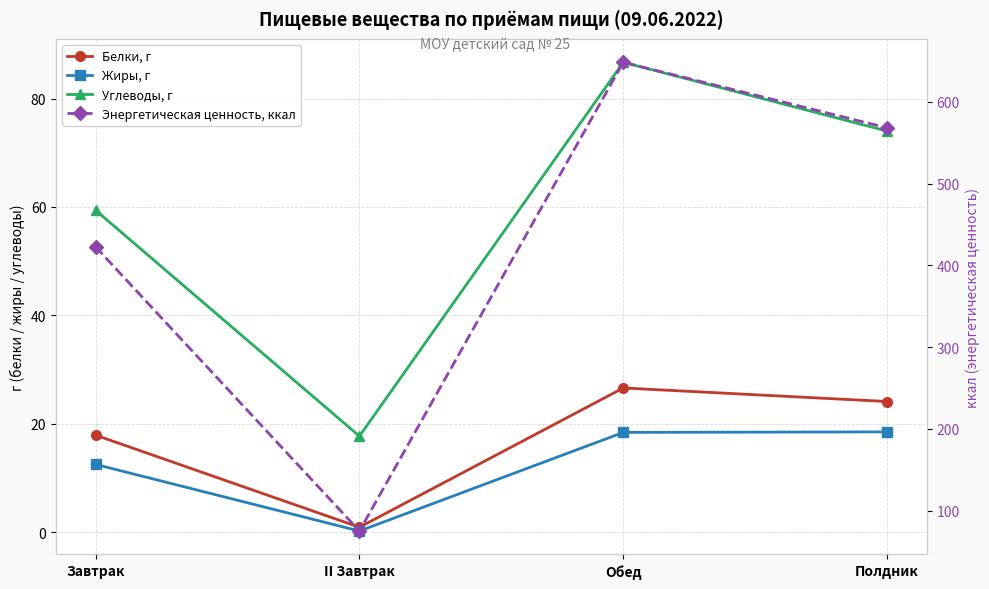

How many data points does each series have?

4